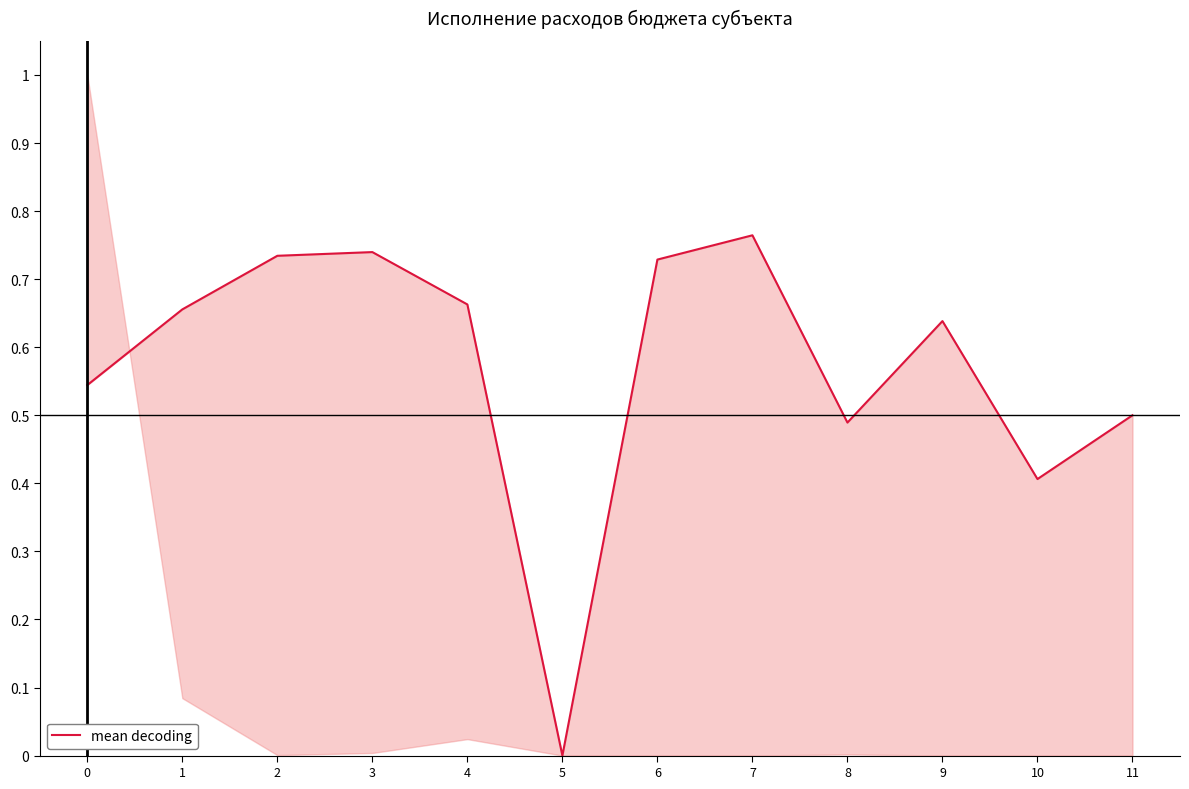

Count the values in the range 0 to 1.

12